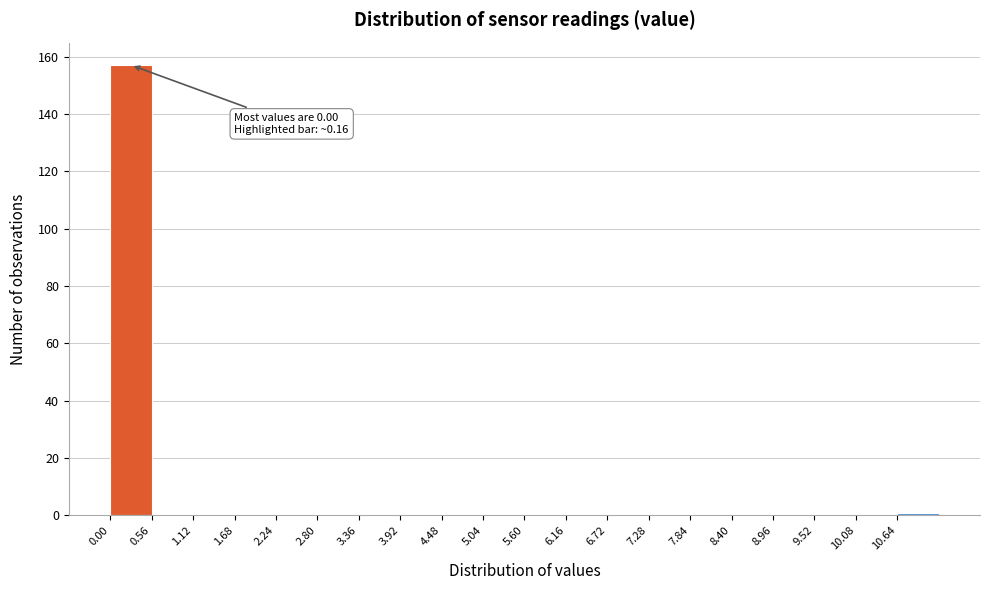

Over which range of the x-axis is the bar tallest?

0.00 to 0.56